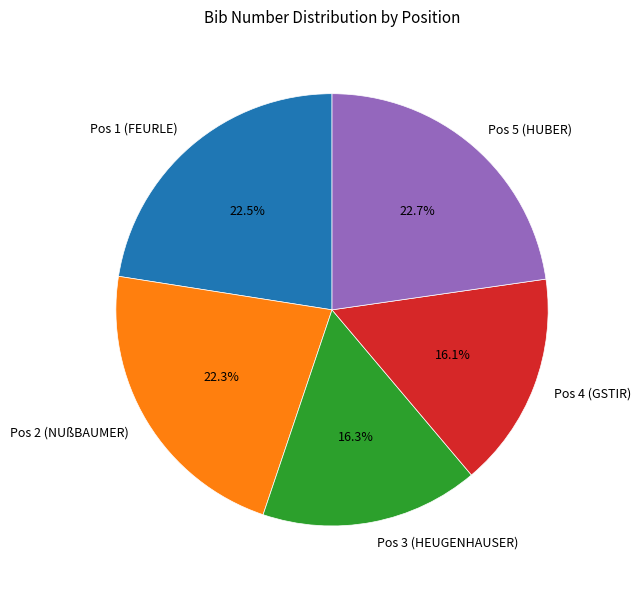

What percentage is NOT represented by Pos 1 (FEURLE)?

77.5%